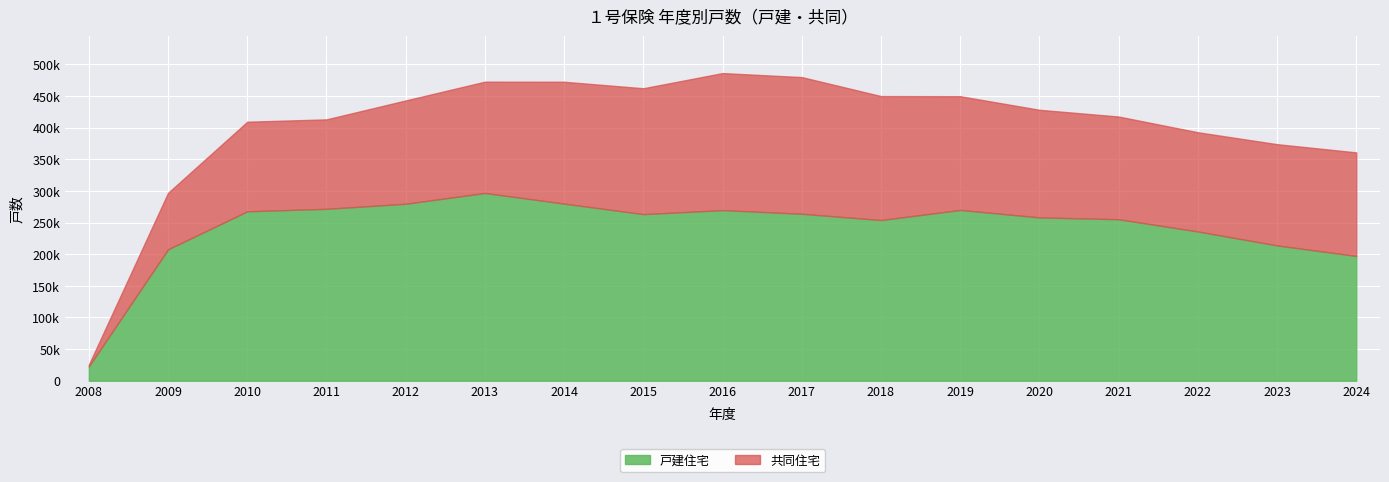

Which category has the lowest value in the 戸建住宅 series?

2008